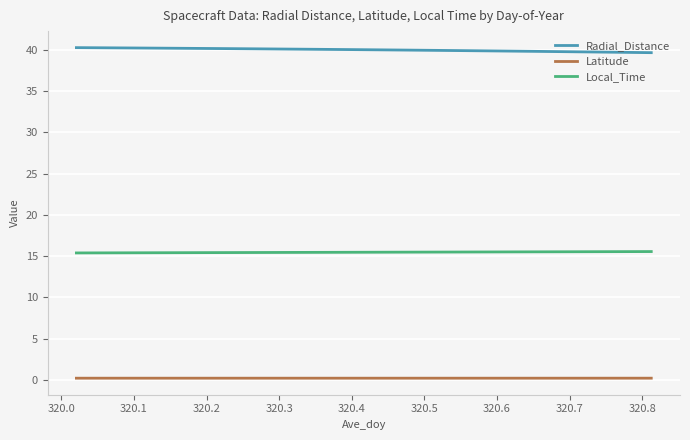

What is the maximum value shown in the chart?

40.3